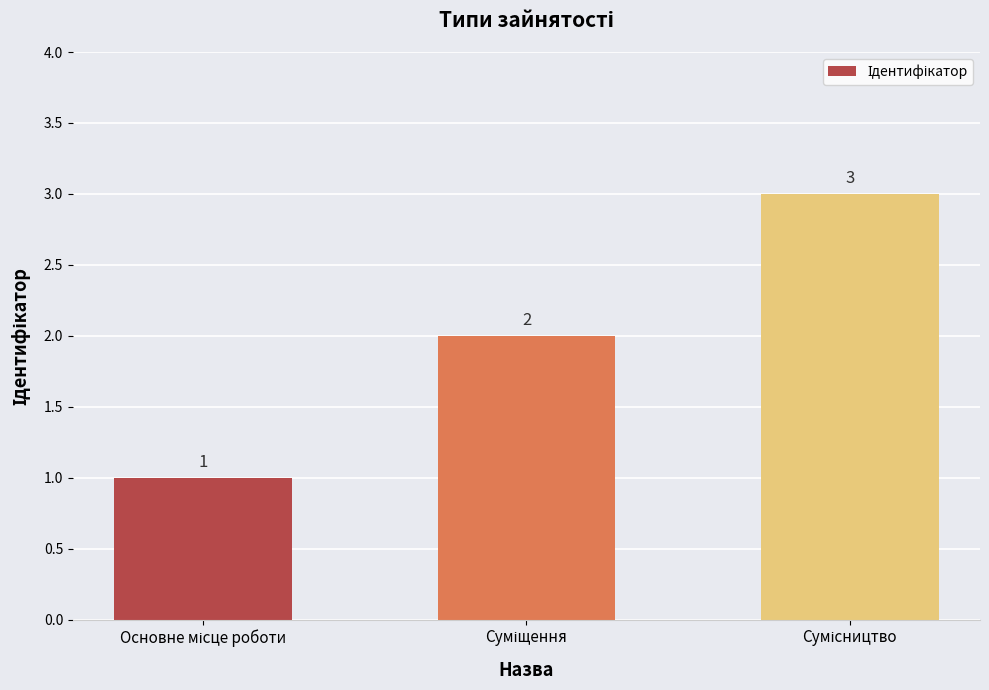

What is the greatest value displayed?

3